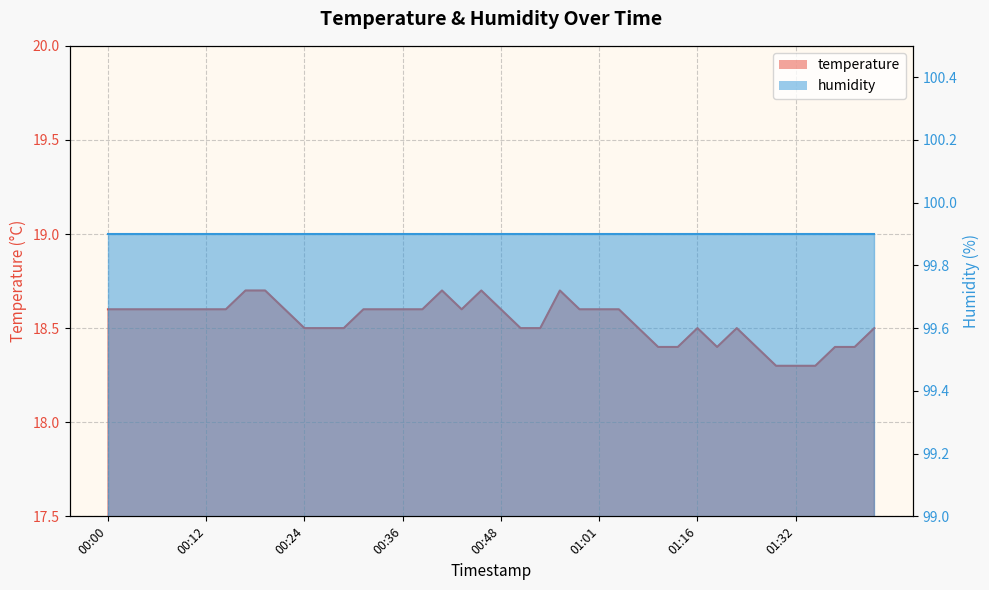

How many interior local valleys (lower than both neighbors) does the data have?

2